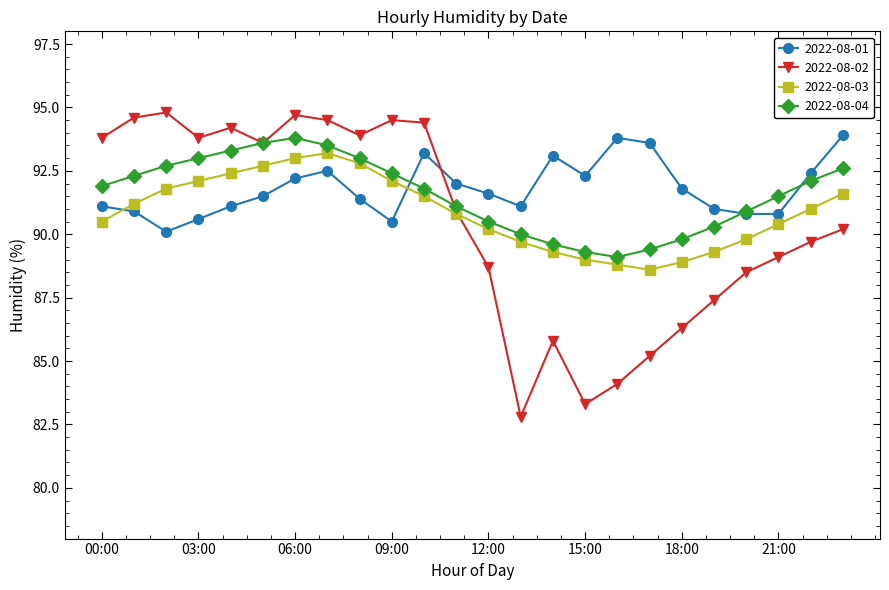

What is the value of the 2022-08-03 point at the 6th from the left?

92.7